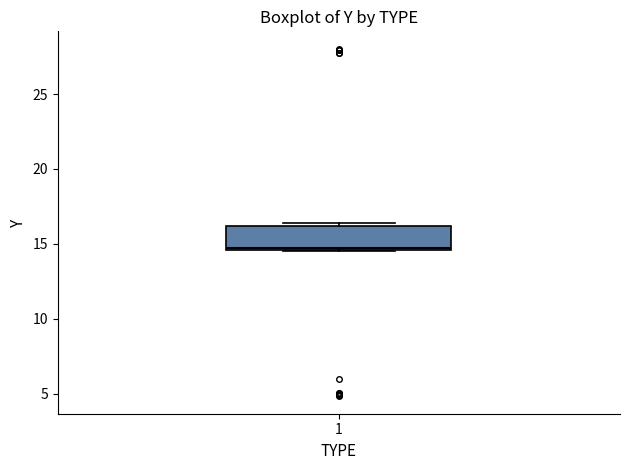

Transcribe this box plot: give where the median line is, the range the box spans, and where the two whiskers end, as read against the y-axis. The values are not printed on the chart, so give them approximately, as read against the axis.

median 14.5 (just above the box's lower edge), box 14.5 to 16.0, whiskers 14.5 to 16.5